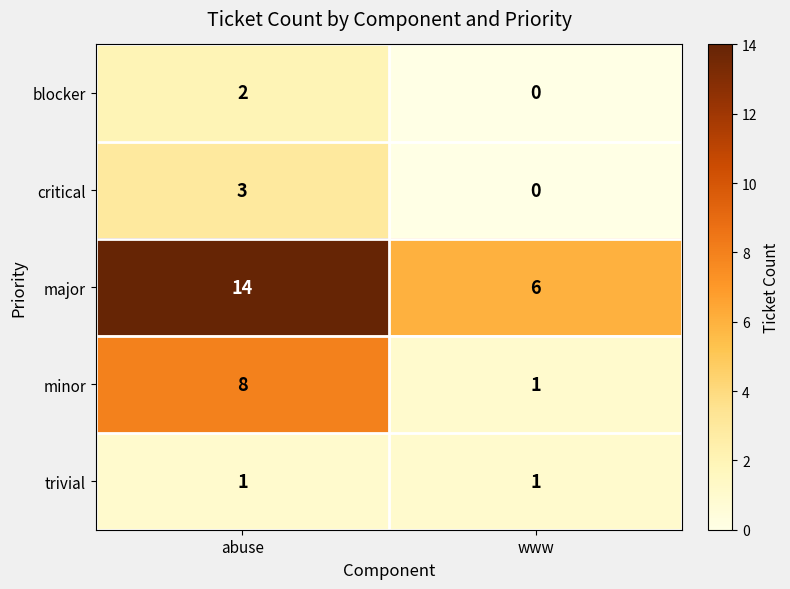

What is the spread (max minus min) of values at abuse?

13